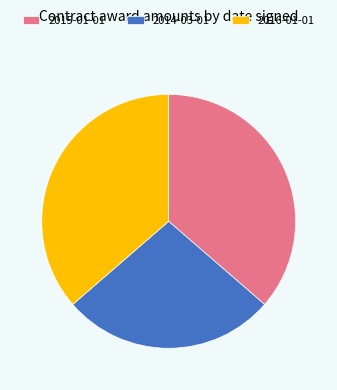

Does any single category account for the majority?

No